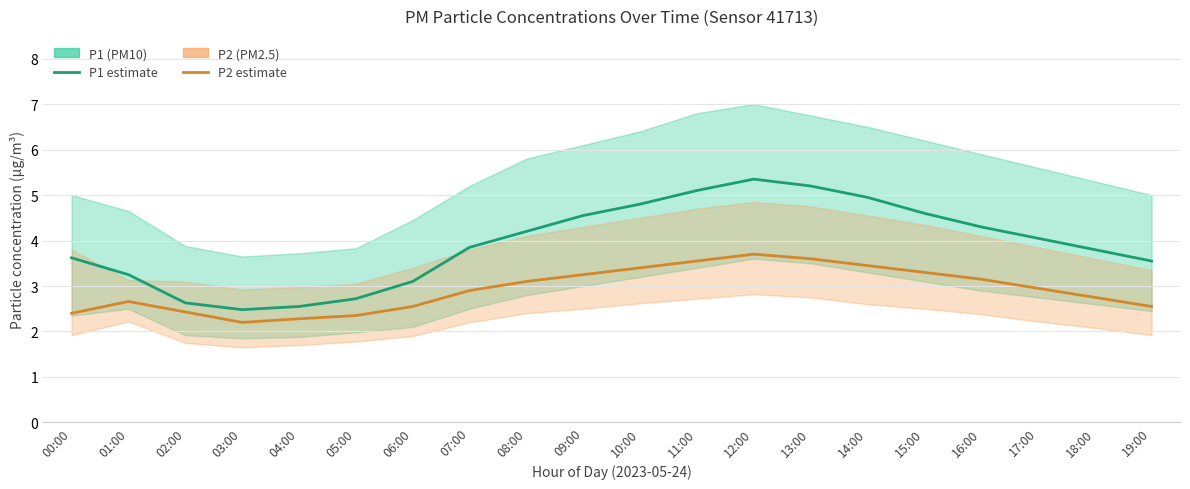

Reading left to right, list all the values displayed in this chart.

P1 (PM10): 3.6	3.2	2.6	2.5	2.5	2.7	3.1	3.9	4.2	4.5	4.8	5.1	5.3	5.2	5.0	4.6	4.3	4.0	3.8	3.5
P2 (PM2.5): 2.4	2.7	2.4	2.2	2.3	2.4	2.5	2.9	3.1	3.2	3.4	3.5	3.7	3.6	3.5	3.3	3.1	3.0	2.8	2.5